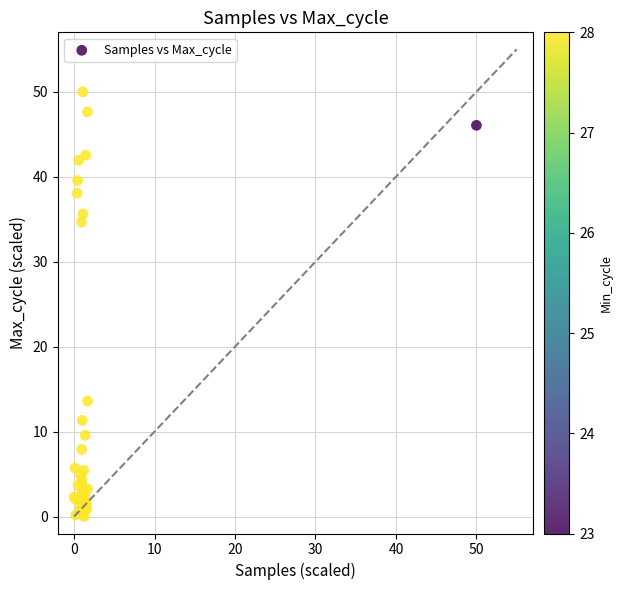

What Y value in the scatter plot is closest to 25?

34.6